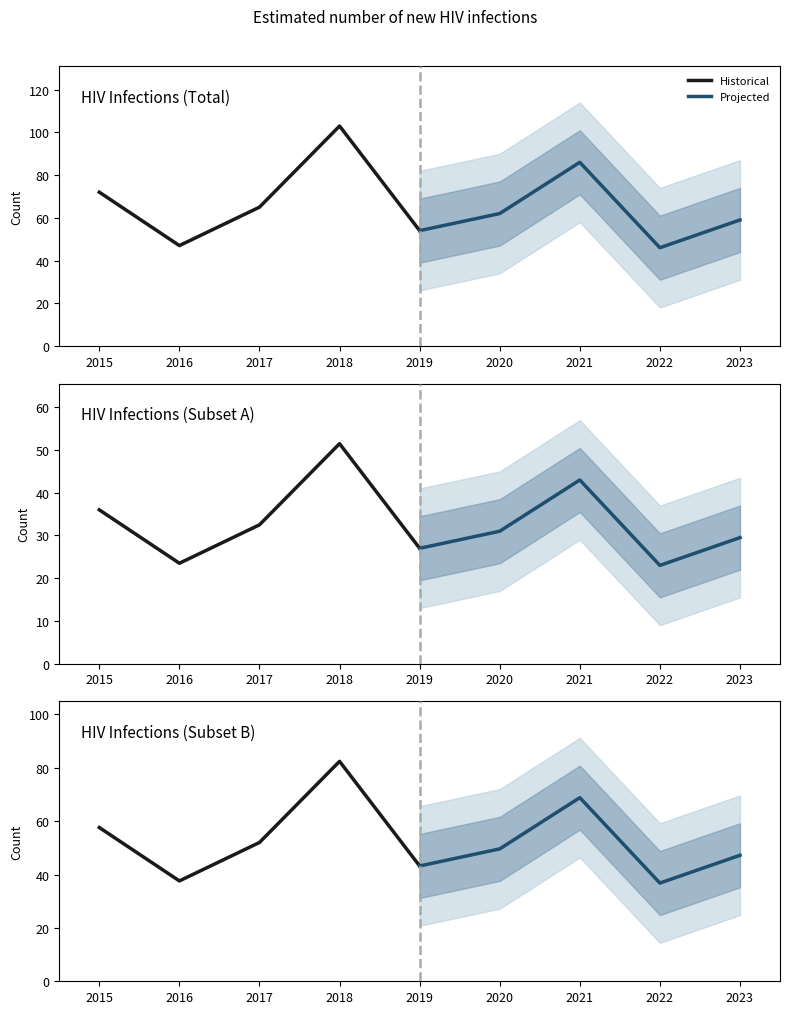

How many lines are shown in the chart?

2